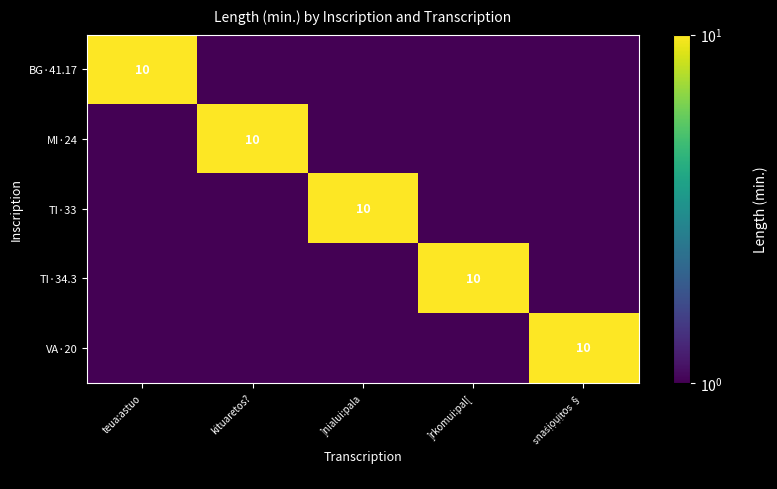

Is it true that TI·33 equals 0.9 at kituaretos??

False